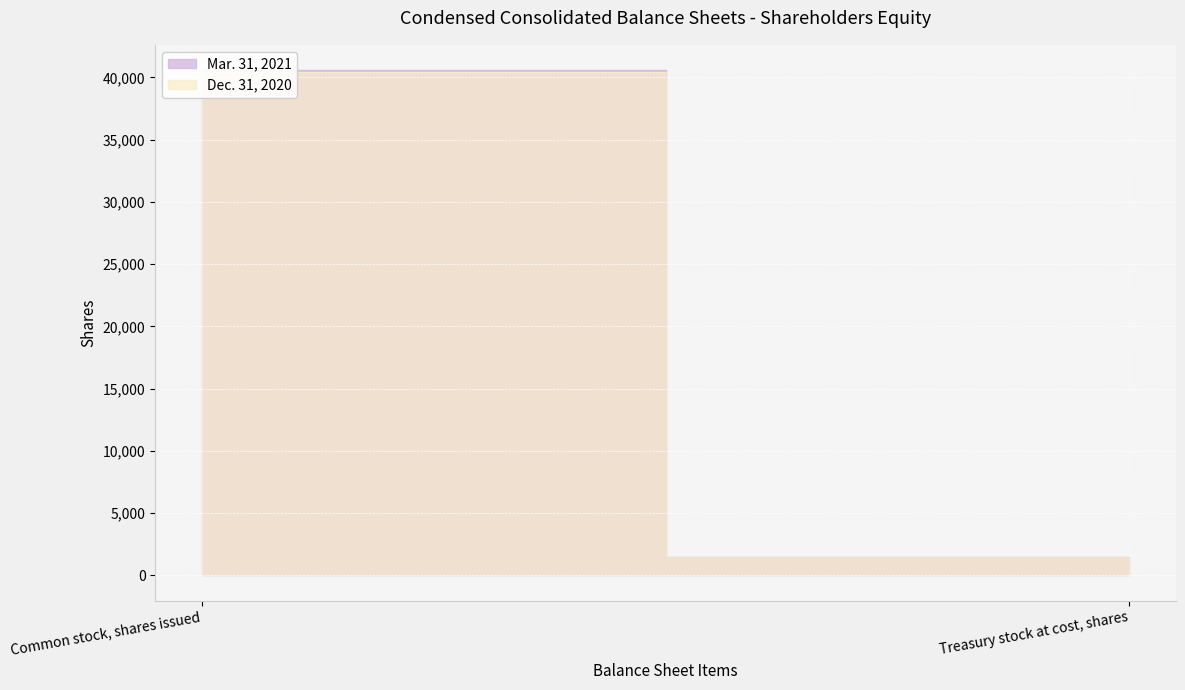

At which category is the sum across all series the highest?

Common stock, shares issued